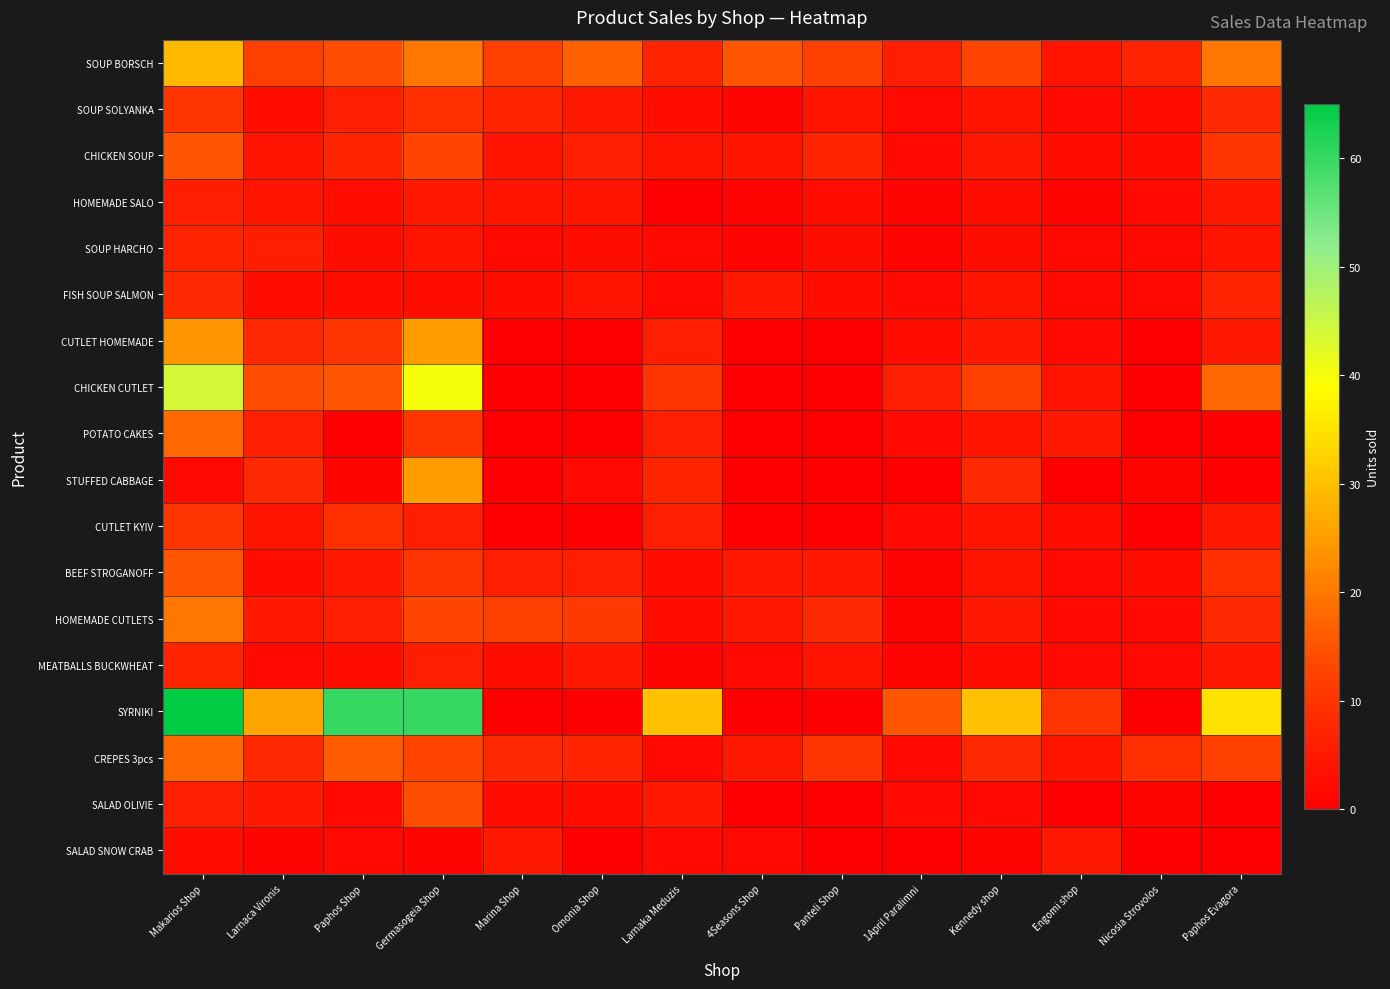

At Paphos Shop, list the series in order from largest to smallest.

SYRNIKI, CREPES 3pcs, CHICKEN CUTLET, SOUP BORSCH, CUTLET HOMEMADE, CUTLET KYIV, CHICKEN SOUP, SOUP SOLYANKA, HOMEMADE CUTLETS, BEEF STROGANOFF, HOMEMADE SALO, SOUP HARCHO, FISH SOUP SALMON, MEATBALLS BUCKWHEAT, SALAD OLIVIE, SALAD SNOW CRAB, STUFFED CABBAGE, POTATO CAKES